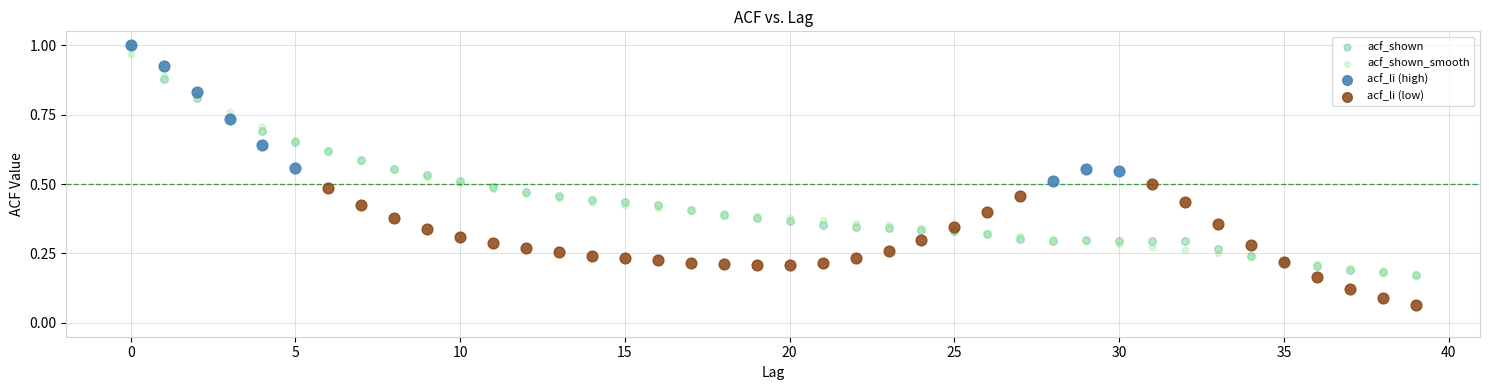

Which series contains the lowest Y value?

acf_li (low)